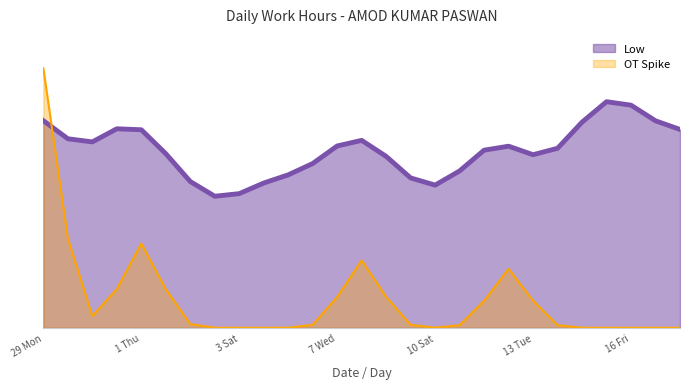

Reading right to left, extract all data points from this chart.

16.2	0.0	22.1	14.1	14.2	9.3	0.0	21.1	10.7	9.9	0.0	16.6	0.0	21.2	14.0	0.0	14.0	8.9	9.2	0.0	16.3	0.0	21.3	14.2	9.2	0.0	21.1